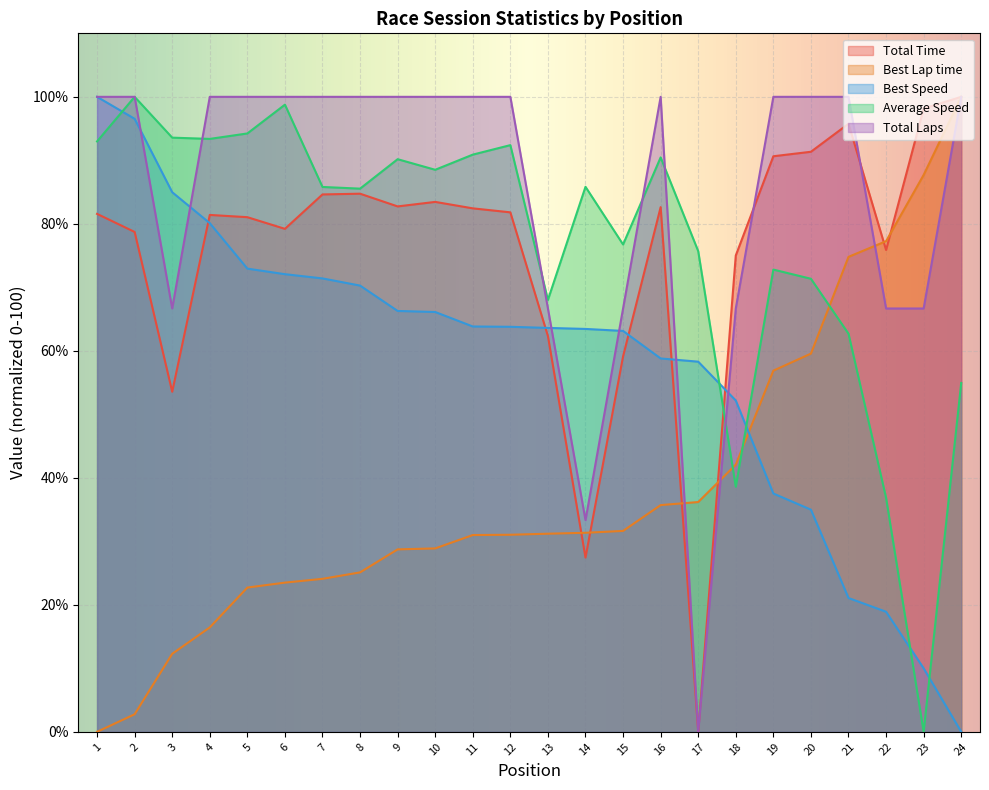

What is the difference between the maximum and second lowest values in the Average Speed series?

63.2